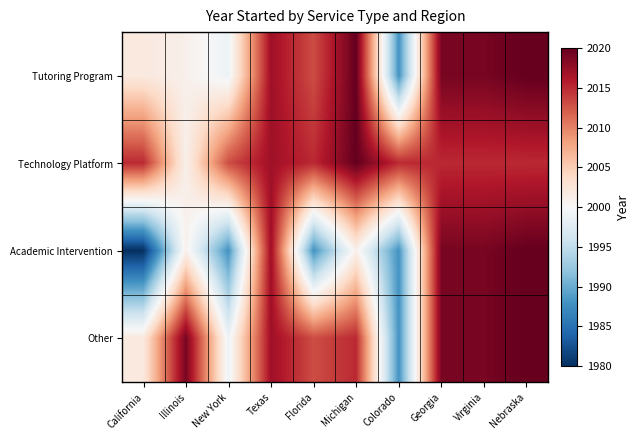

At how many categories does at least one series exceed 1987?

10